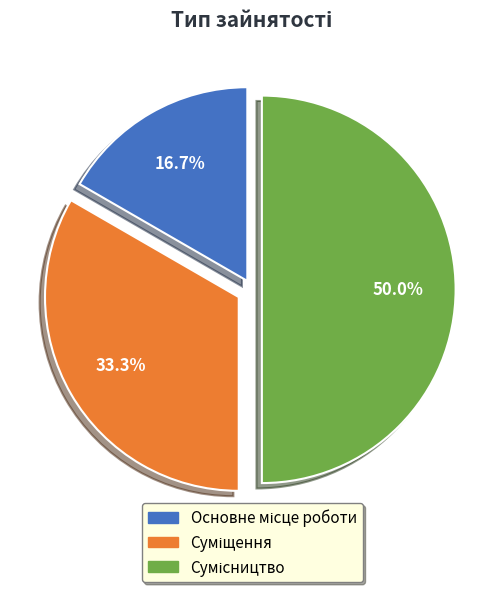

What is the change in value from Основне місце роботи to Сумісництво?

+2